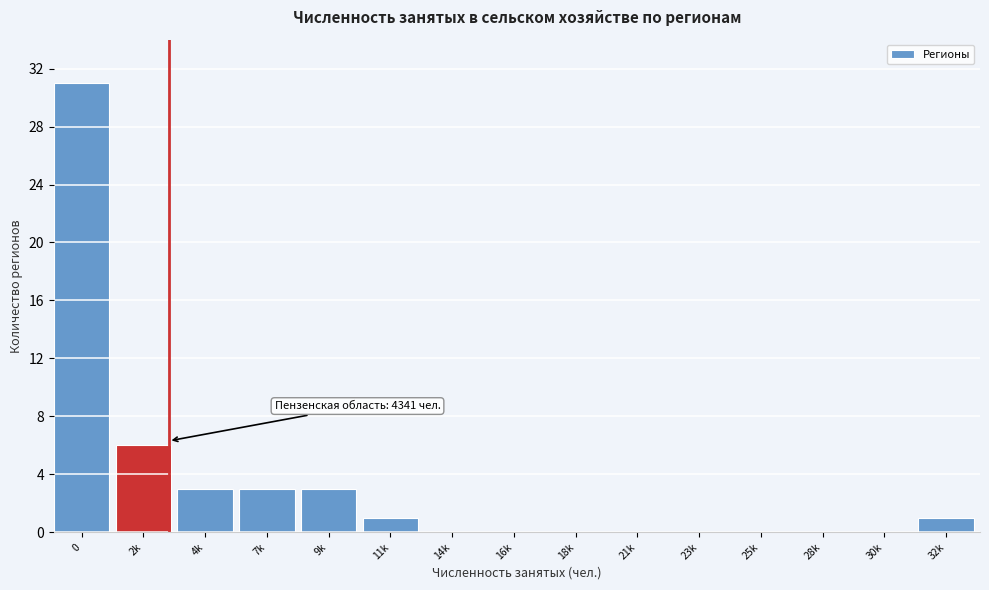

Reading right to left, what are all the values shown in this chart?

32k=1	30k=0	28k=0	25k=0	23k=0	21k=0	18k=0	16k=0	14k=0	11k=1	9k=3	7k=3	4k=3	2k=6	0=31